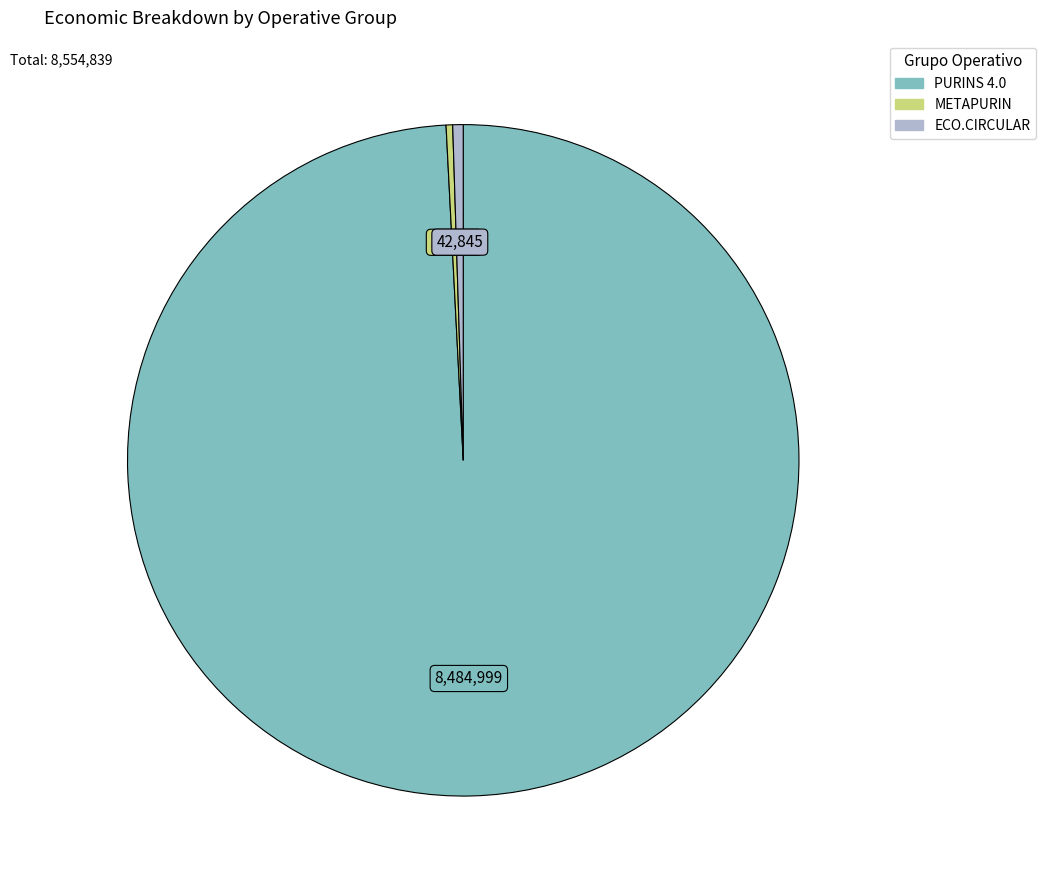

Is it true that ECO.CIRCULAR is 1% of the pie?

True